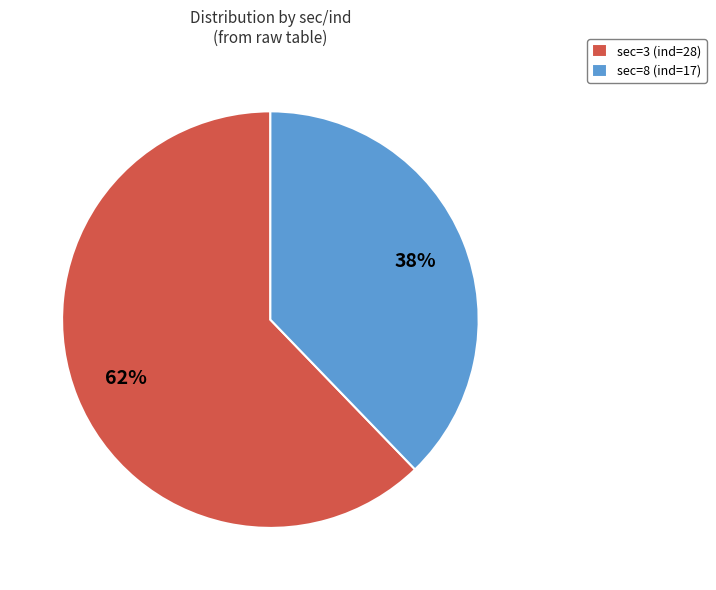

Count the number of slices in the pie.

2